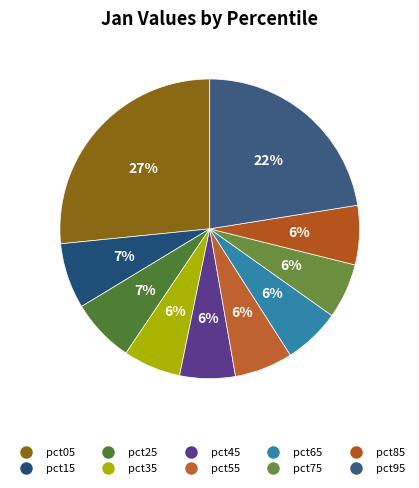

Is there a majority slice in this chart?

No